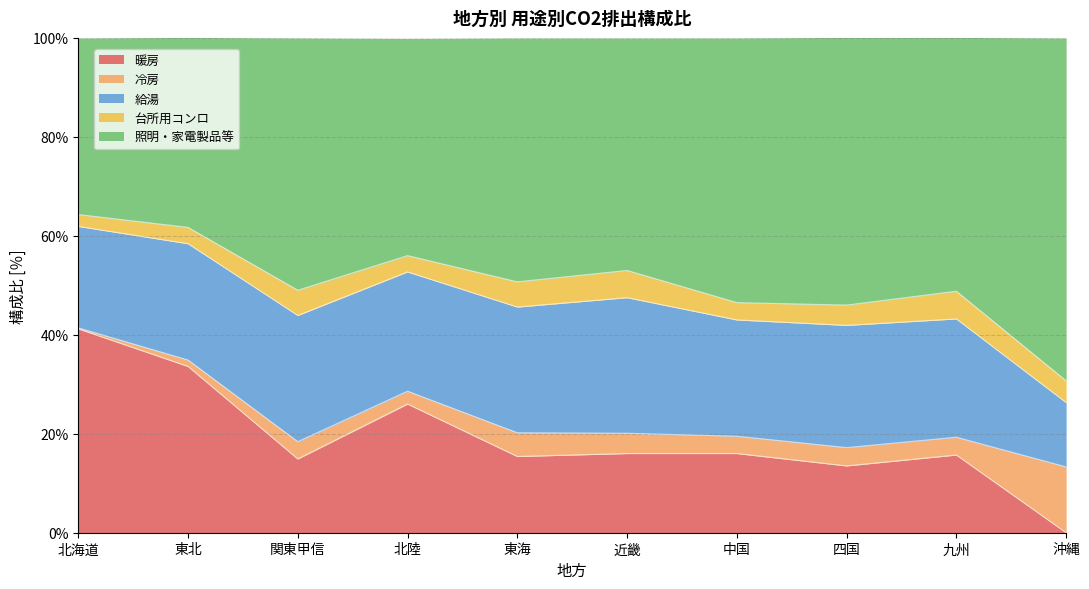

True or false: 照明・家電製品等 has more than 2 points higher than both neighbors.

True